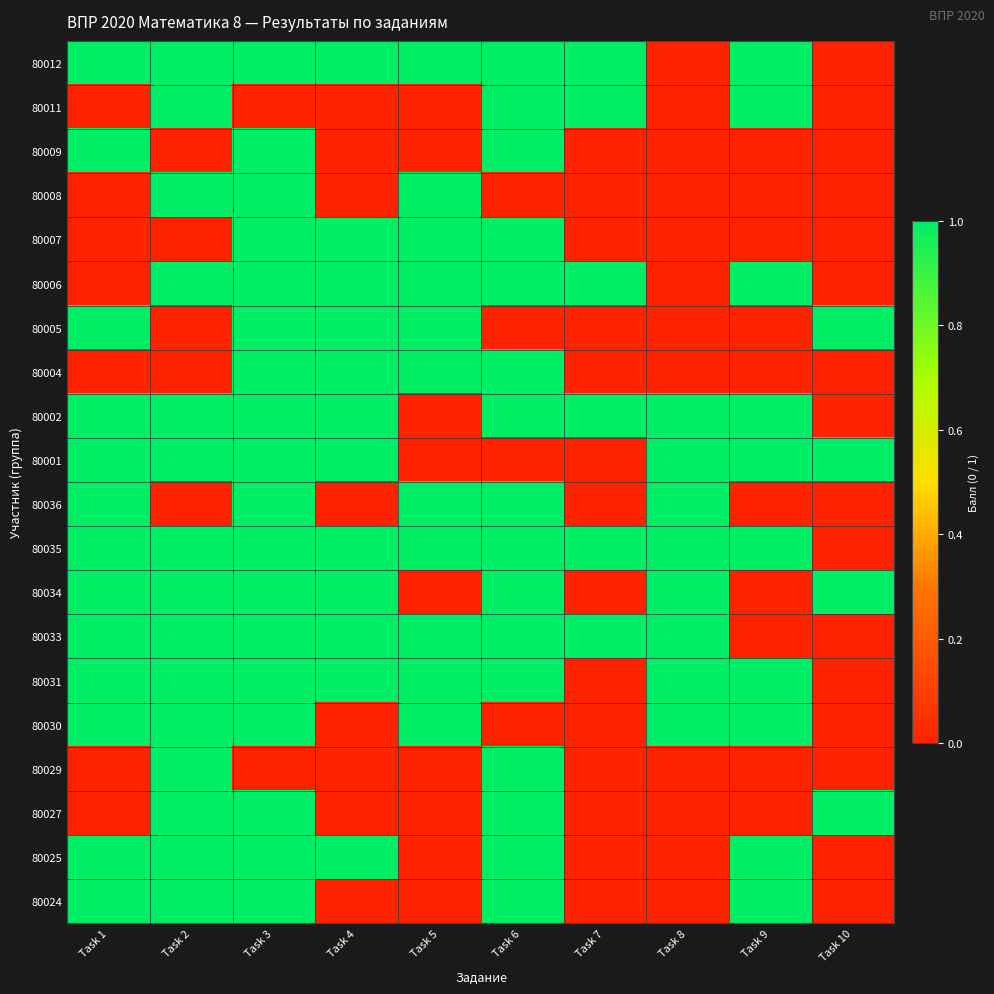

What is the total value across all series at Task 8?

8